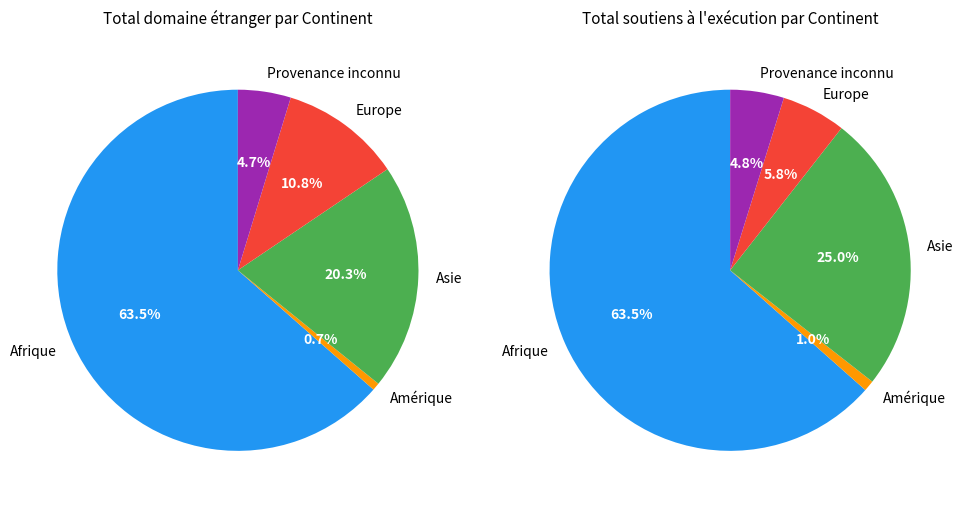

To the nearest percent, what percentage of the pie is Amérique?

1%